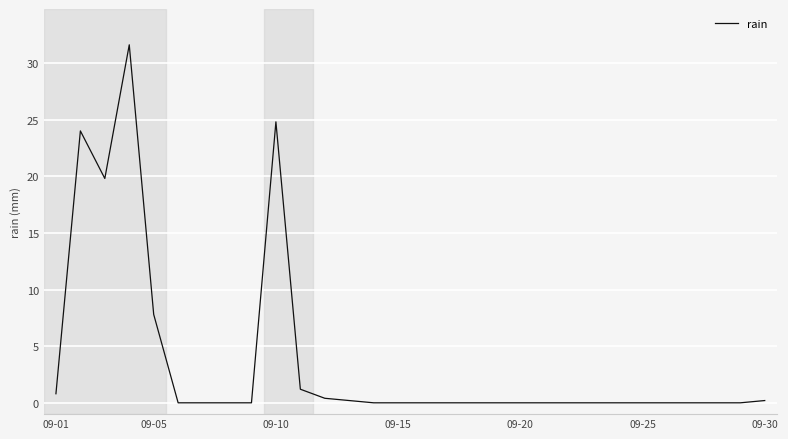

What is the difference between the maximum and minimum values?

31.6